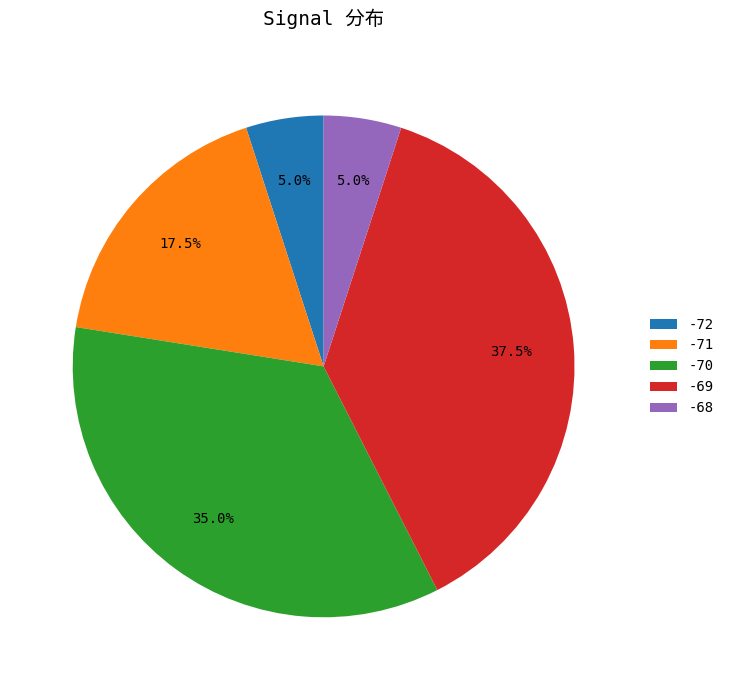

How many segments does this pie chart have?

5